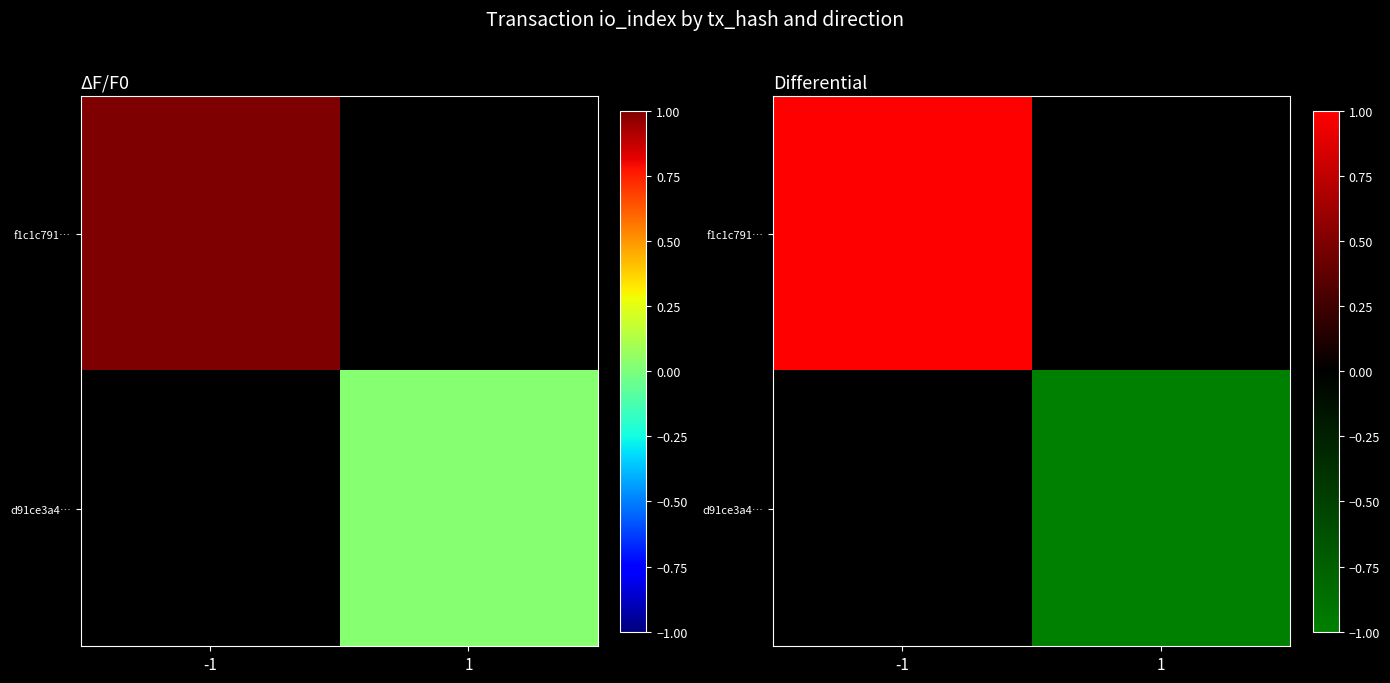

Count the number of data series in this chart.

2